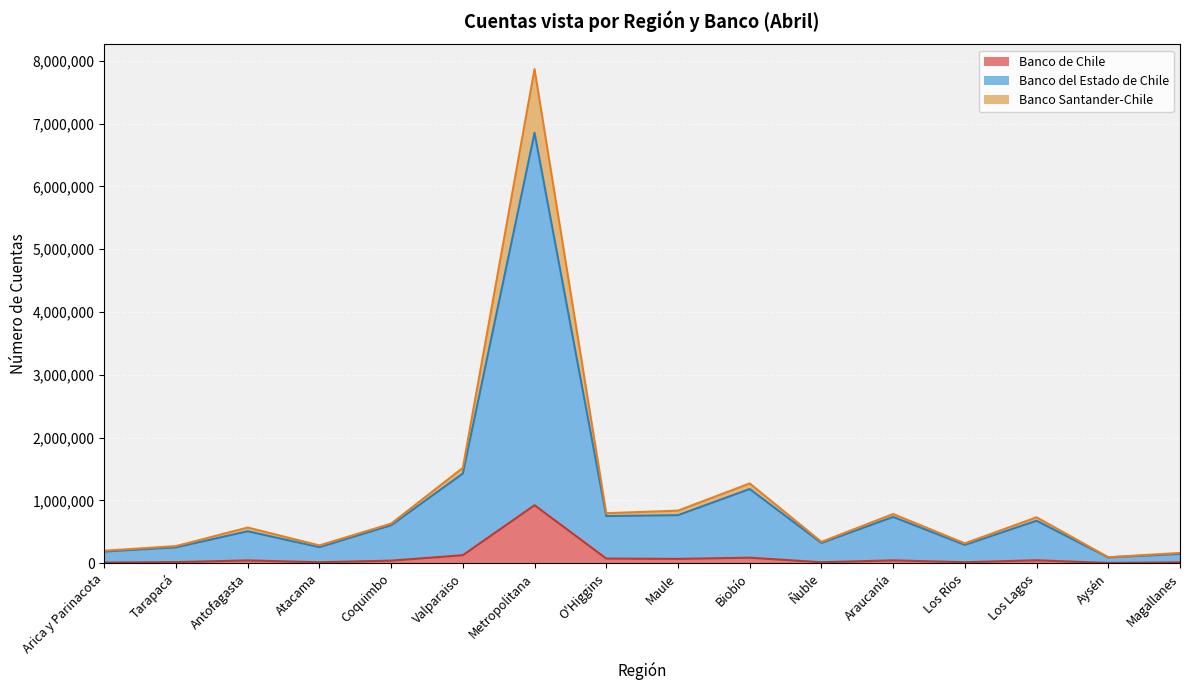

At which category is the sum across all series the highest?

Metropolitana